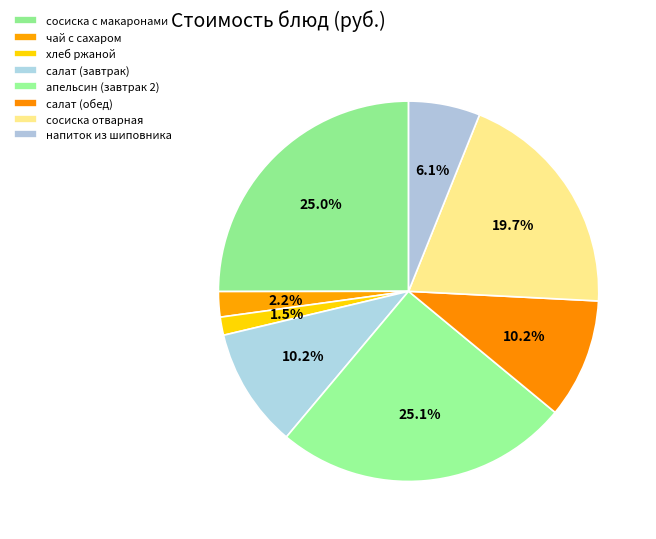

How many segments does this pie chart have?

8